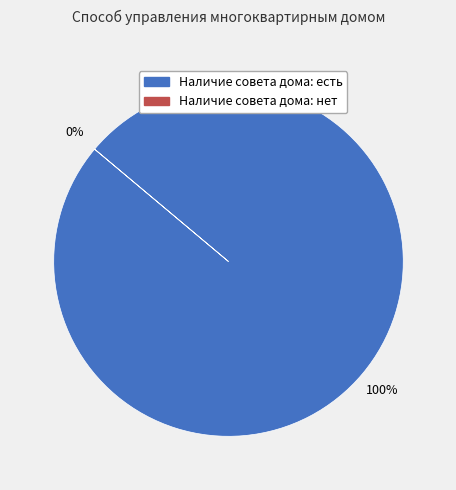

True or false: Наличие совета дома: нет accounts for 0% of the total.

True